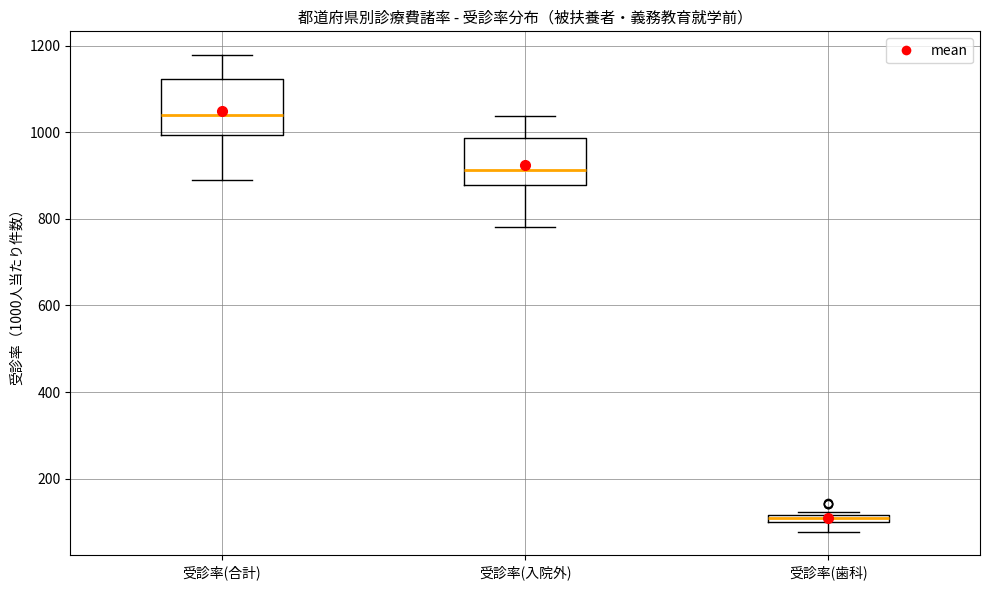

Which box has the highest median line?

受診率(合計)